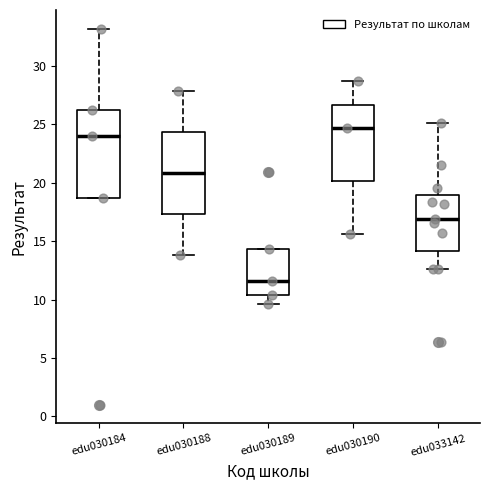

Reading left to right, read every box against the y-axis: the position of its median line, the range the box covers, and the ends of its whiskers. The values are not printed on the chart, so give them approximately, as read against the axis.

edu030184: median 24.0, box 18.5 to 26.0, whiskers 18.5 to 33.0
edu030188: median 21.0, box 17.5 to 24.5, whiskers 14.0 to 28.0
edu030189: median 11.5, box 10.5 to 14.5, whiskers 9.5 to 14.5
edu030190: median 24.5, box 20.0 to 26.5, whiskers 15.5 to 28.5
edu033142: median 17.0, box 14.0 to 19.0, whiskers 12.5 to 25.0